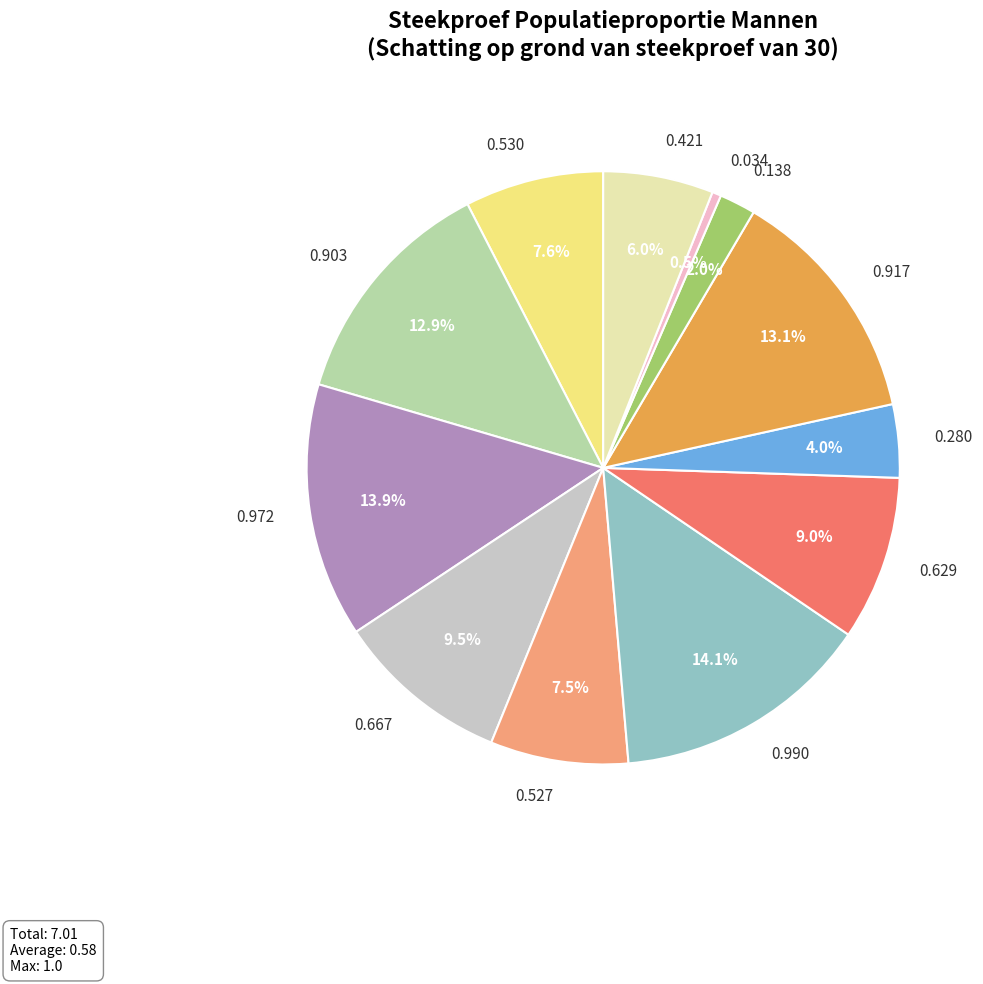

Is the sum of 0.629 and 0.917 greater than half?

No